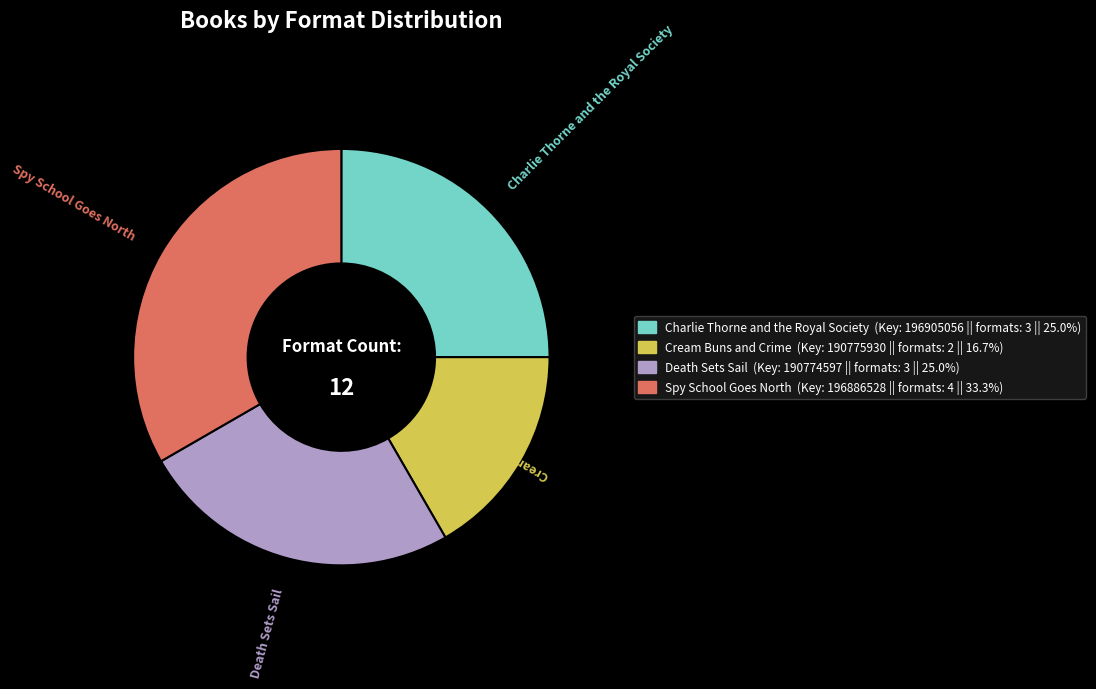

Is there a majority slice in this chart?

No